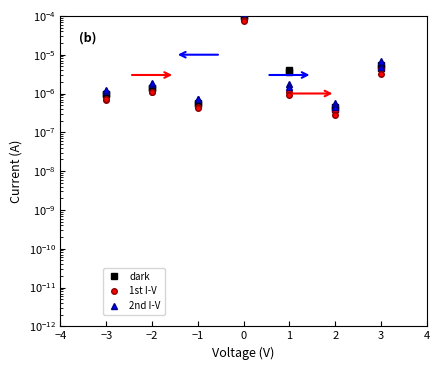

The value of 2nd I-V at −1 is 0.0. True or false?

True